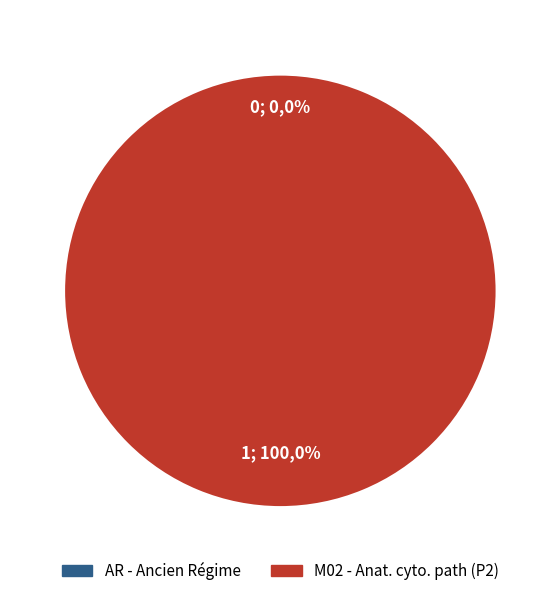

How many segments does this pie chart have?

2